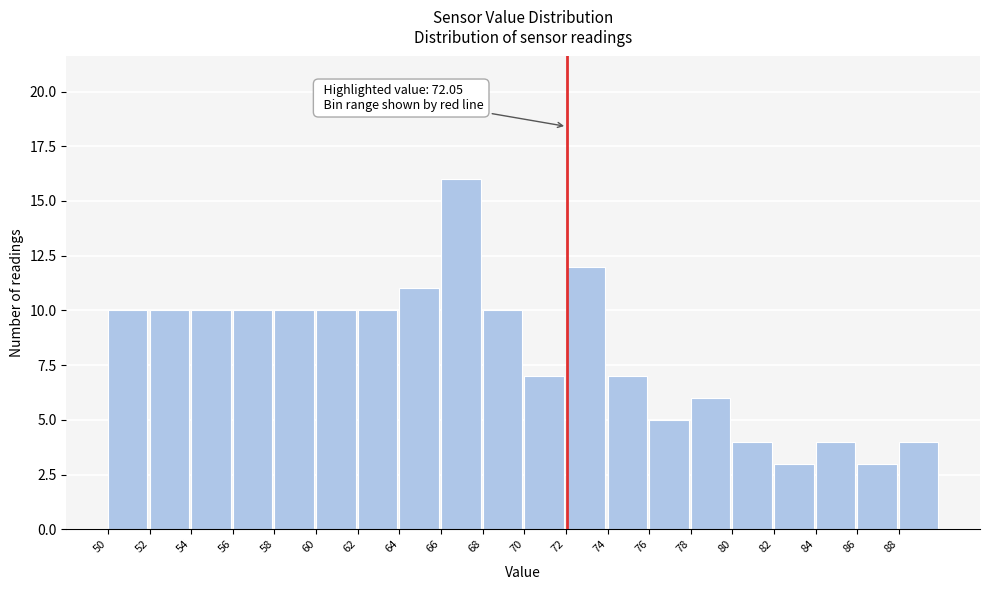

Over which range of the x-axis is the bar tallest?

66 to 68